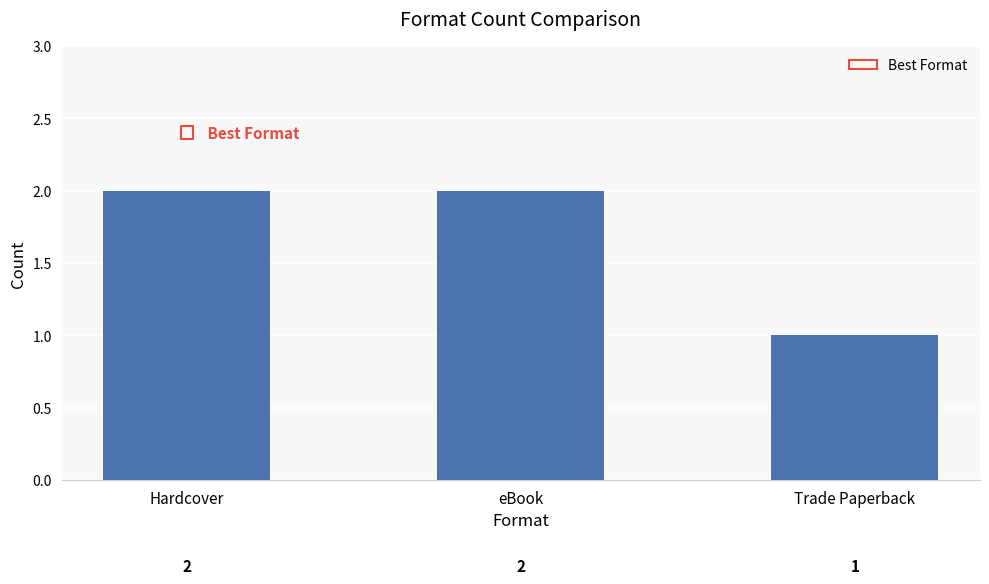

What is the ratio of the value at Hardcover to the value at Trade Paperback?

2.0